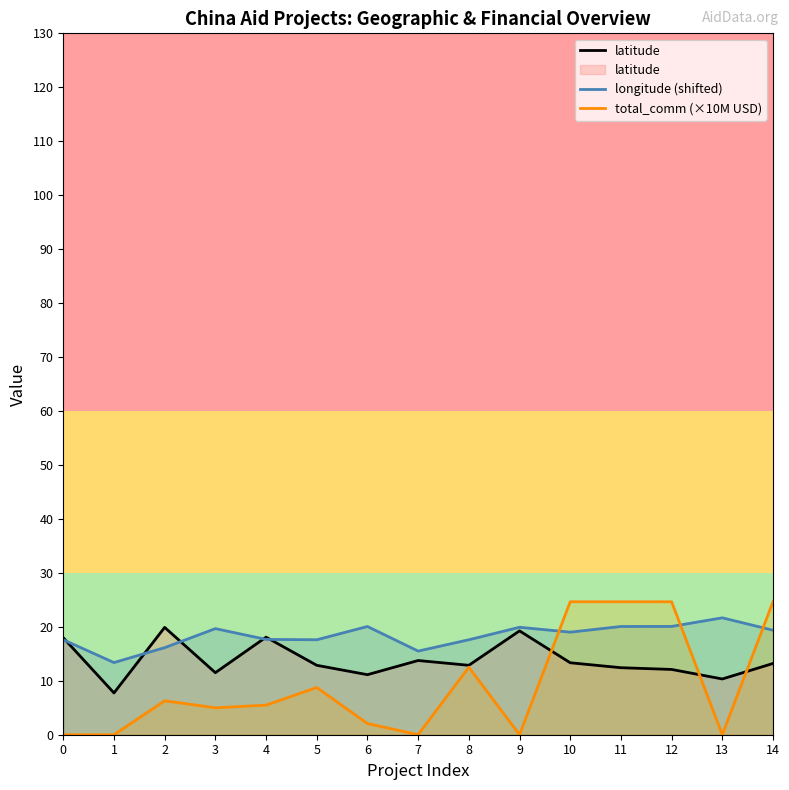

At 14, list the series in order from smallest to largest.

latitude, longitude (shifted), total_comm (×10M USD)